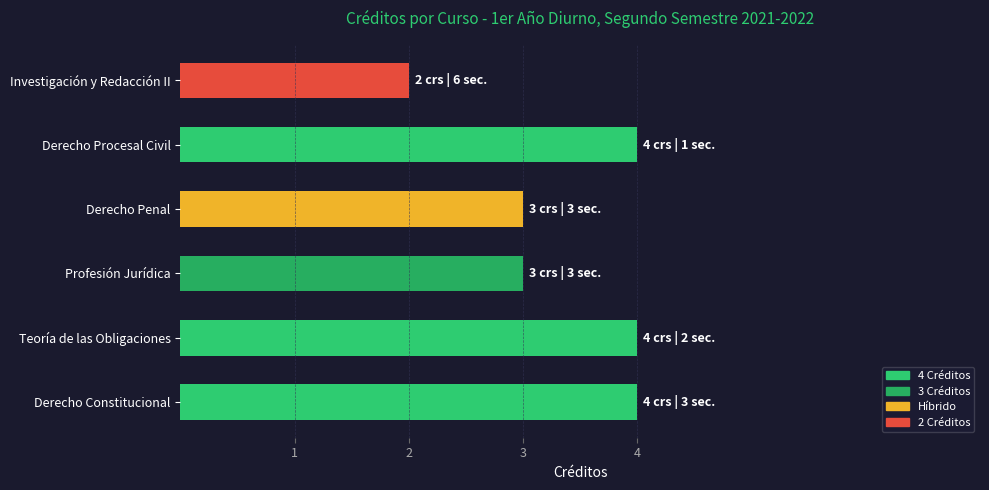

What is the average value?

3